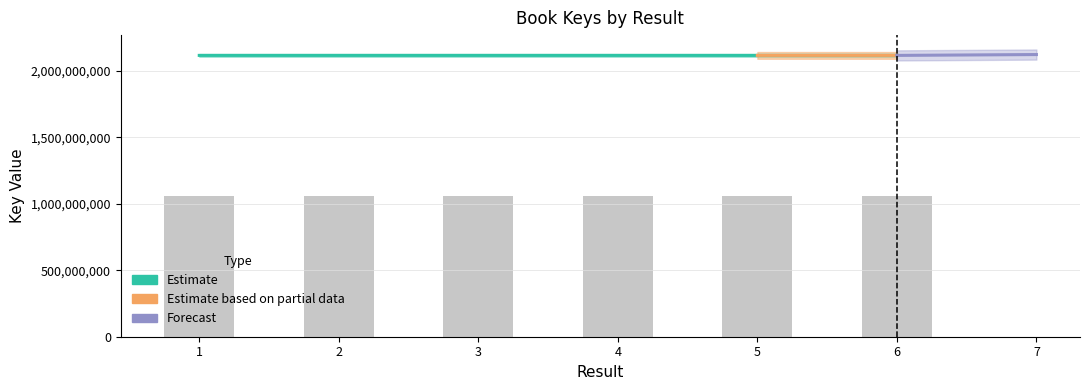

True or false: the data shows 2117853875 at 1.

True